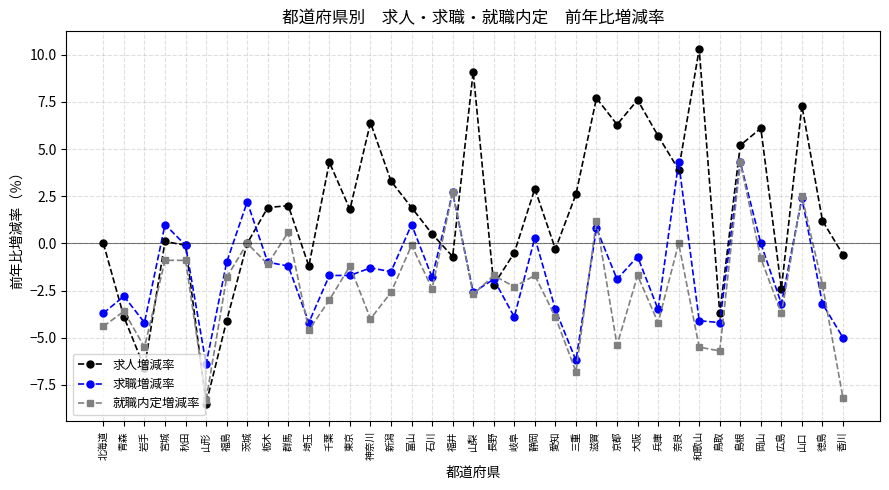

Reading left to right, list all the values displayed in this chart.

求人増減率: 北海道=0.0	青森=-3.9	岩手=-6.6	宮城=0.1	秋田=-0.1	山形=-8.5	福島=-4.1	茨城=0.0	栃木=1.9	群馬=2.0	埼玉=-1.2	千葉=4.3	東京=1.8	神奈川=6.4	新潟=3.3	富山=1.9	石川=0.5	福井=-0.7	山梨=9.1	長野=-2.2	岐阜=-0.5	静岡=2.9	愛知=-0.3	三重=2.6	滋賀=7.7	京都=6.3	大阪=7.6	兵庫=5.7	奈良=3.9	和歌山=10.3	鳥取=-3.7	島根=5.2	岡山=6.1	広島=-2.4	山口=7.3	徳島=1.2	香川=-0.6
求職増減率: 北海道=-3.7	青森=-2.8	岩手=-4.2	宮城=1.0	秋田=-0.1	山形=-6.4	福島=-1.0	茨城=2.2	栃木=-1.0	群馬=-1.2	埼玉=-4.2	千葉=-1.7	東京=-1.7	神奈川=-1.3	新潟=-1.5	富山=1.0	石川=-1.8	福井=2.7	山梨=-2.6	長野=-1.9	岐阜=-3.9	静岡=0.3	愛知=-3.5	三重=-6.2	滋賀=0.8	京都=-1.9	大阪=-0.7	兵庫=-3.5	奈良=4.3	和歌山=-4.1	鳥取=-4.2	島根=4.3	岡山=0.0	広島=-3.2	山口=2.4	徳島=-3.2	香川=-5.0
就職内定増減率: 北海道=-4.4	青森=-3.6	岩手=-5.5	宮城=-0.9	秋田=-0.9	山形=-8.3	福島=-1.8	茨城=0.0	栃木=-1.1	群馬=0.6	埼玉=-4.6	千葉=-3.0	東京=-1.2	神奈川=-4.0	新潟=-2.6	富山=-0.1	石川=-2.4	福井=2.7	山梨=-2.7	長野=-1.7	岐阜=-2.3	静岡=-1.7	愛知=-3.9	三重=-6.8	滋賀=1.2	京都=-5.4	大阪=-1.7	兵庫=-4.2	奈良=0.0	和歌山=-5.5	鳥取=-5.7	島根=4.3	岡山=-0.8	広島=-3.7	山口=2.5	徳島=-2.2	香川=-8.2